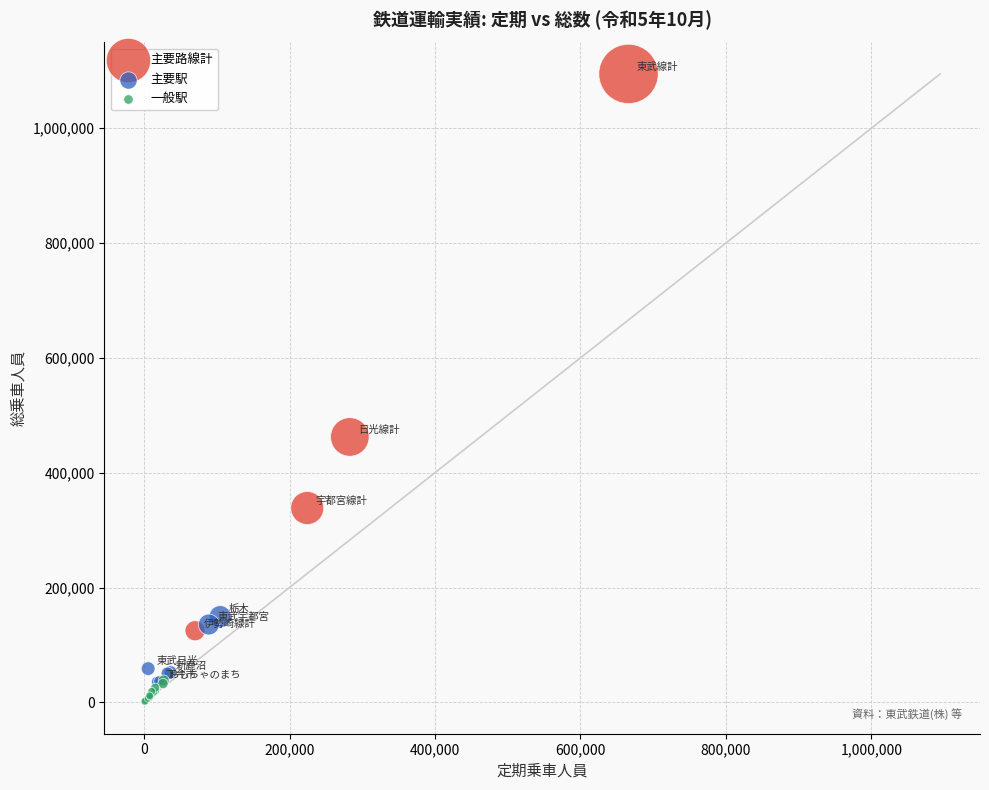

Which series contains the highest Y value?

主要路線計